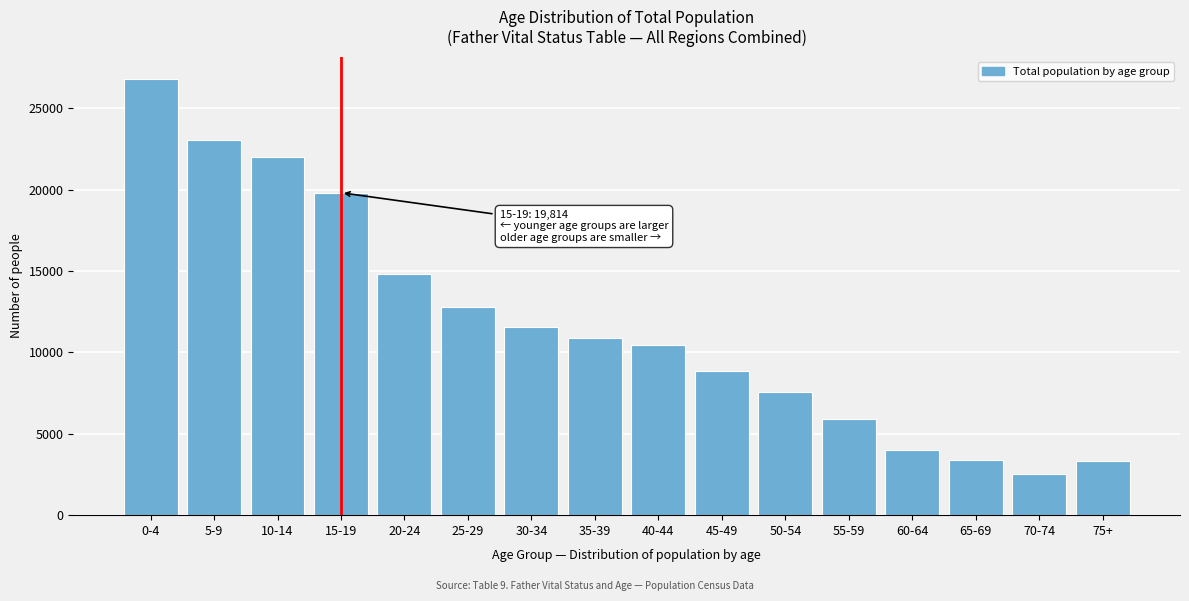

The value at 40-44 is 17402. True or false?

False